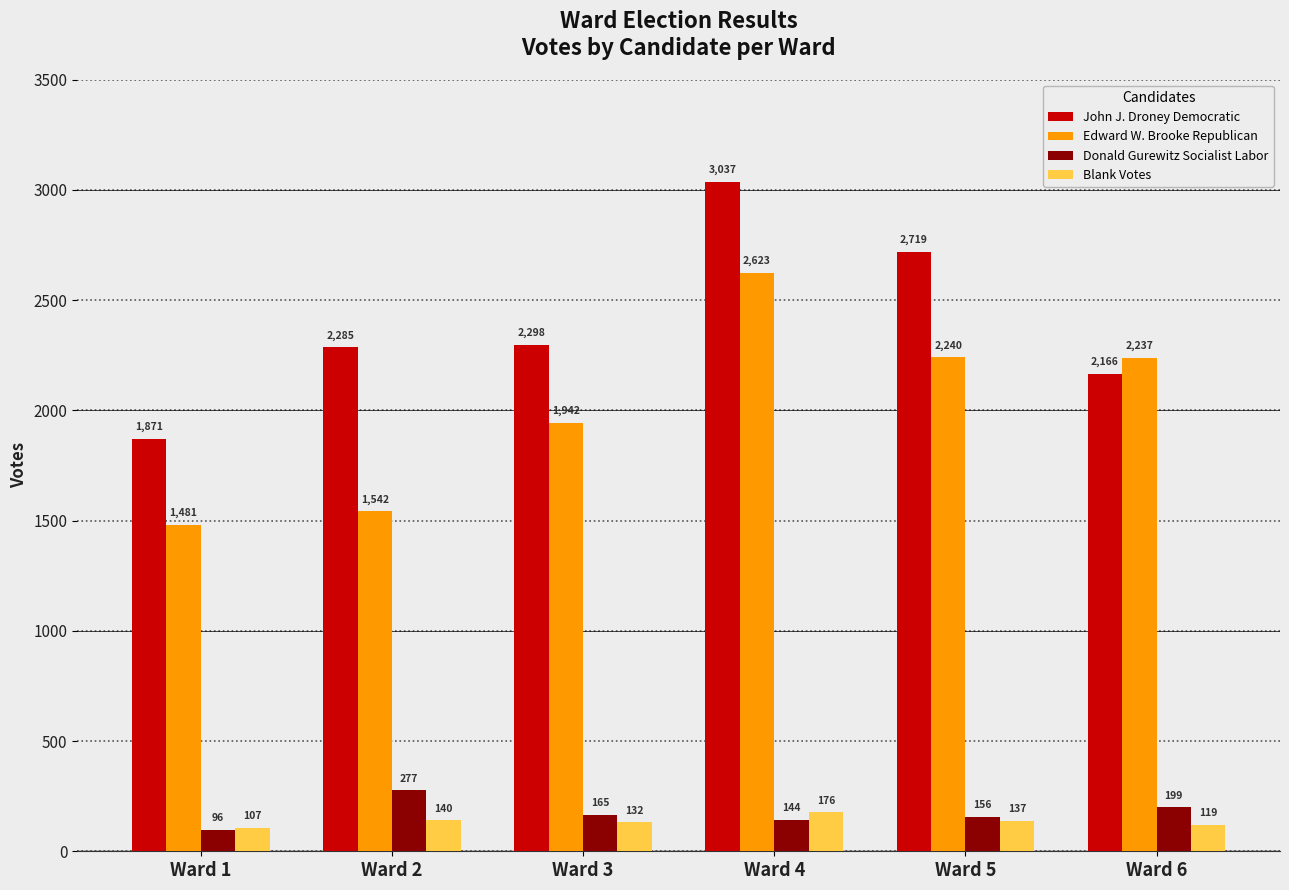

How many groups of bars are there?

6